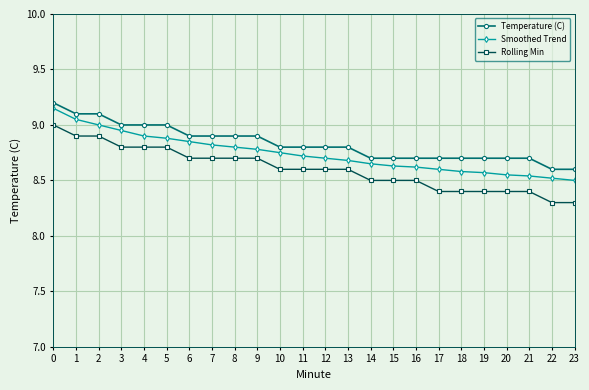

What are all the series names shown in the legend?

Temperature (C), Smoothed Trend, Rolling Min